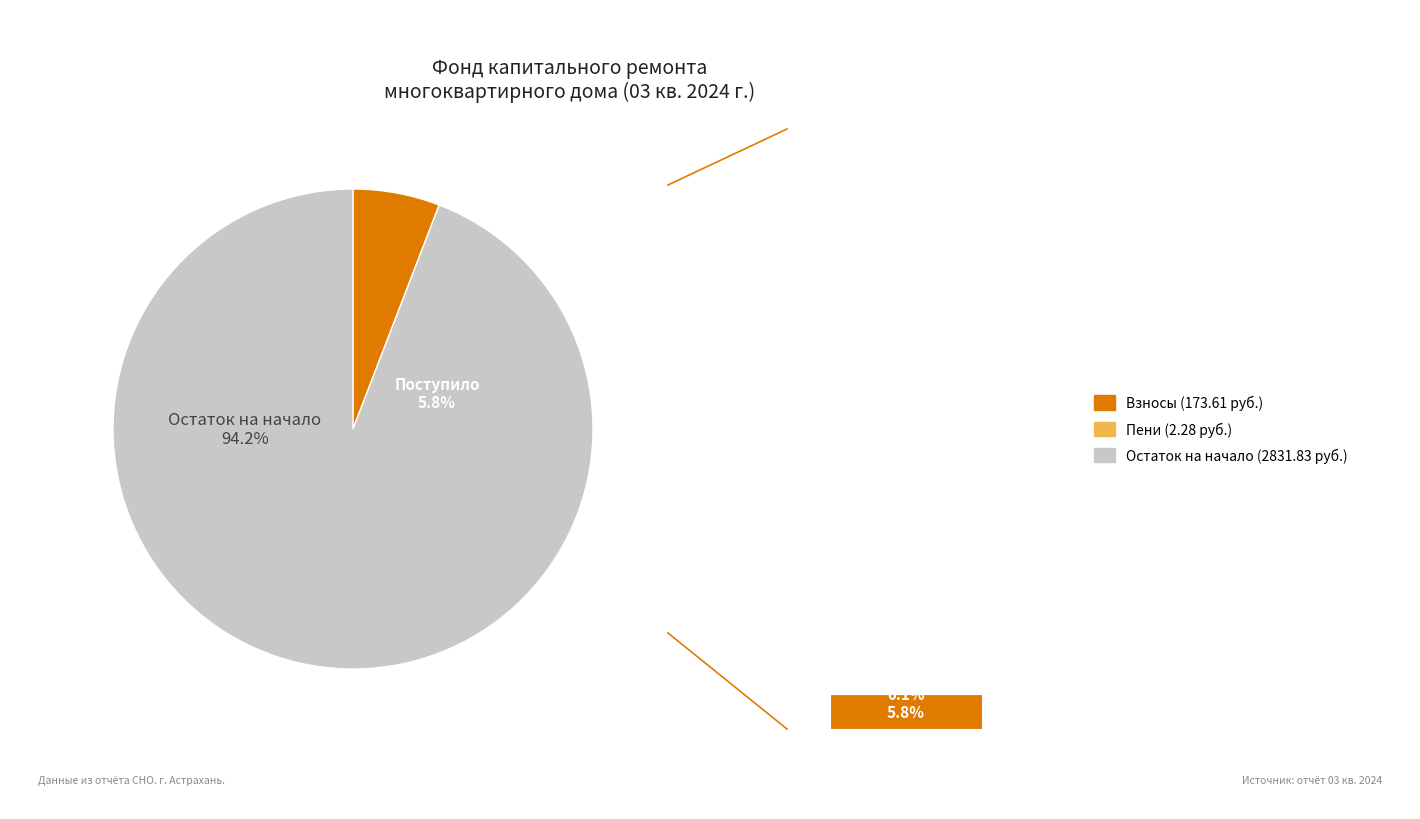

What is the largest slice in the pie chart?

остаток начало